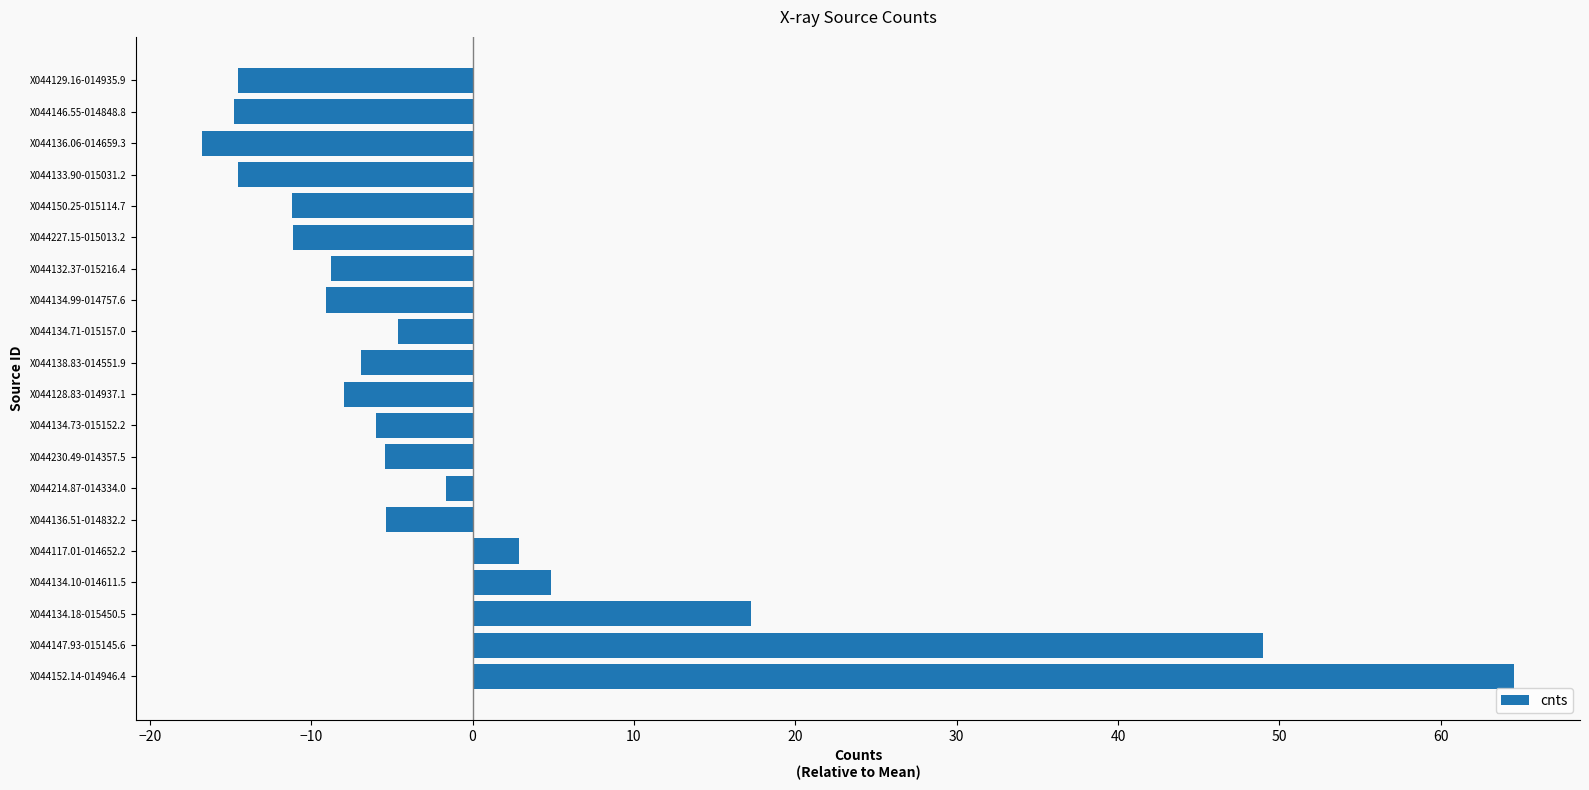

At which label is the value closest to 23?

X044134.18-015450.5